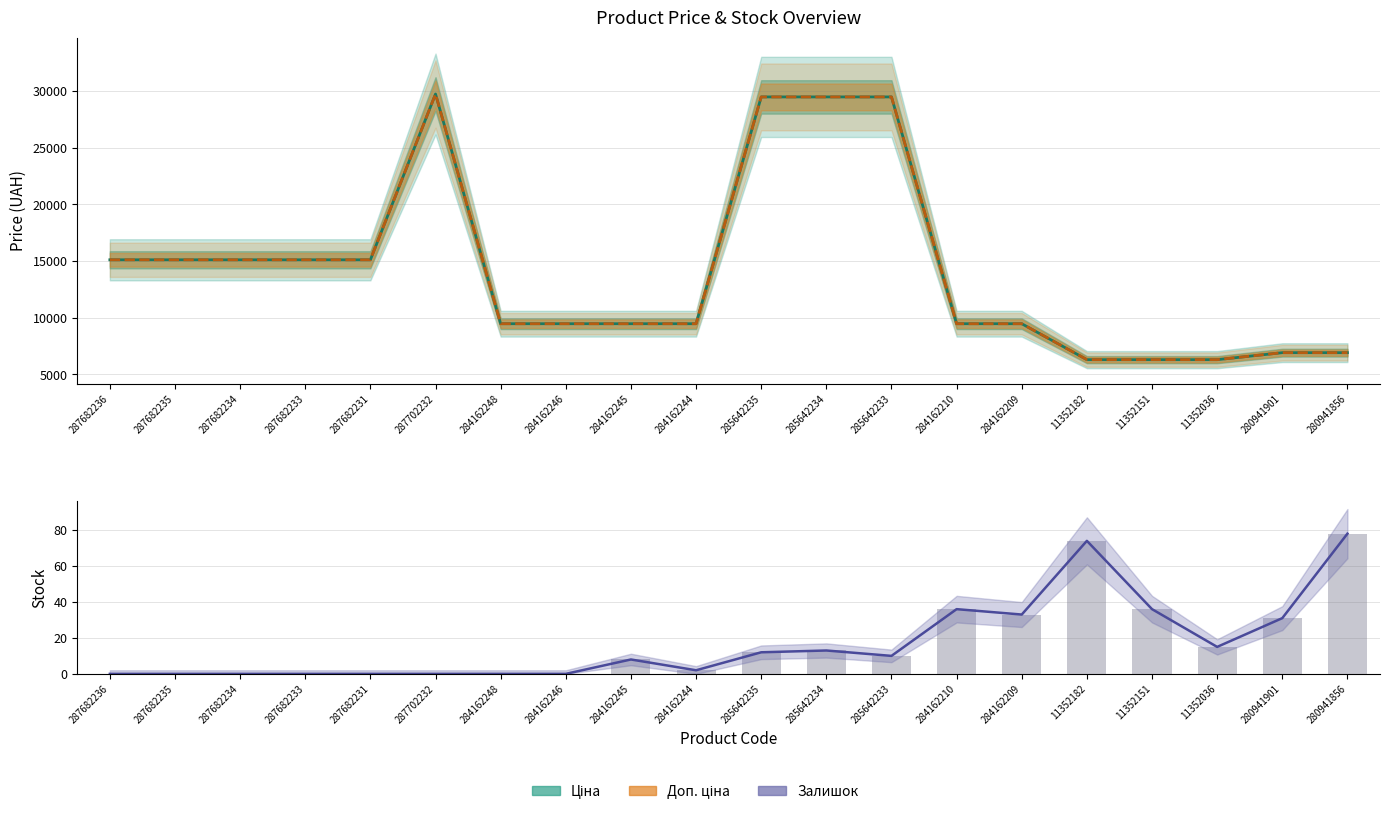

Reading right to left, transcribe all the data shown in this chart.

Ціна: 280941856=6925.7	280941901=6925.7	11352036=6308.8	11352151=6308.8	11352182=6308.8	284162209=9480.1	284162210=9480.1	285642233=29491.5	285642234=29491.5	285642235=29491.5	284162244=9480.1	284162245=9480.1	284162246=9480.1	284162248=9480.1	287702232=29747.2	287682231=15120.0	287682233=15120.0	287682234=15120.0	287682235=15120.0	287682236=15120.0
Доп. ціна: 280941856=6925.7	280941901=6925.7	11352036=6308.8	11352151=6308.8	11352182=6308.8	284162209=9480.1	284162210=9480.1	285642233=29491.5	285642234=29491.5	285642235=29491.5	284162244=9480.1	284162245=9480.1	284162246=9480.1	284162248=9480.1	287702232=29747.2	287682231=15120.0	287682233=15120.0	287682234=15120.0	287682235=15120.0	287682236=15120.0
Залишок: 280941856=78.0	280941901=31.0	11352036=15.0	11352151=36.0	11352182=74.0	284162209=33.0	284162210=36.0	285642233=10.0	285642234=13.0	285642235=12.0	284162244=2.0	284162245=8.0	284162246=0.0	284162248=0.0	287702232=0.0	287682231=0.0	287682233=0.0	287682234=0.0	287682235=0.0	287682236=0.0
Залишок (bar): 280941856=78.0	280941901=31.0	11352036=15.0	11352151=36.0	11352182=74.0	284162209=33.0	284162210=36.0	285642233=10.0	285642234=13.0	285642235=12.0	284162244=2.0	284162245=8.0	284162246=0.0	284162248=0.0	287702232=0.0	287682231=0.0	287682233=0.0	287682234=0.0	287682235=0.0	287682236=0.0